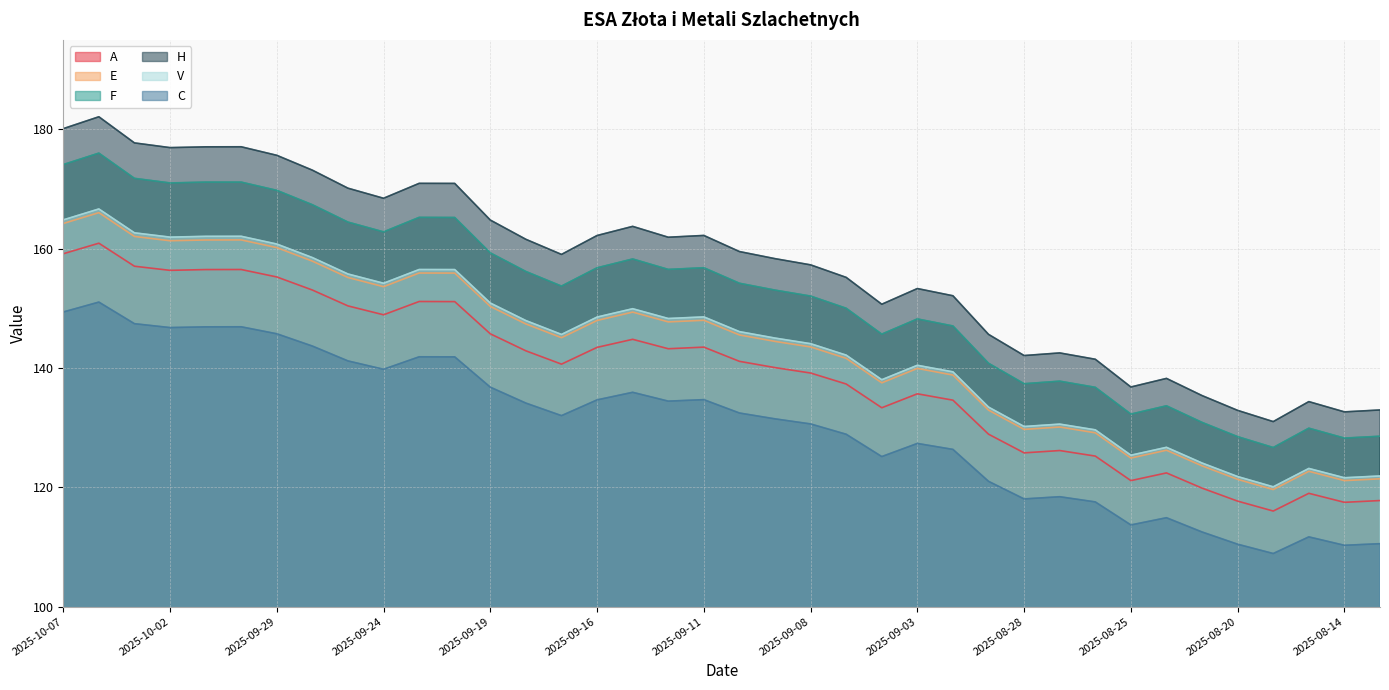

Which category has the highest value in the A series?

2025-10-06